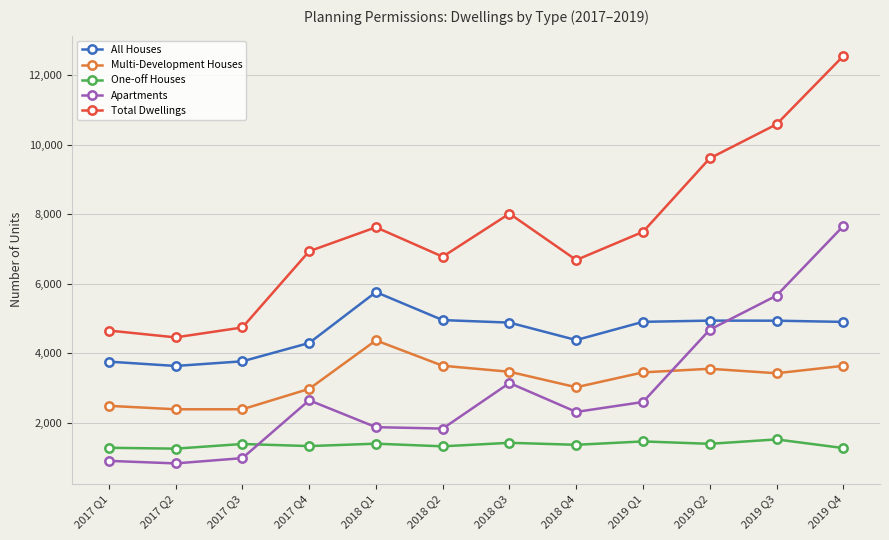

List the series in order of their peak value, lowest first.

One-off Houses, Multi-Development Houses, All Houses, Apartments, Total Dwellings